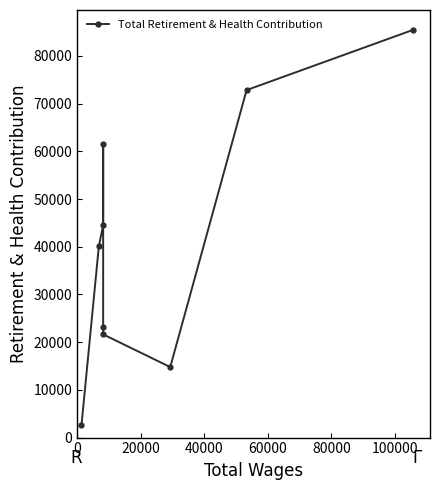

Reading left to right, extract all data points from this chart.

2624	40071	44524	61594	23120	21636	14782	72843	85488